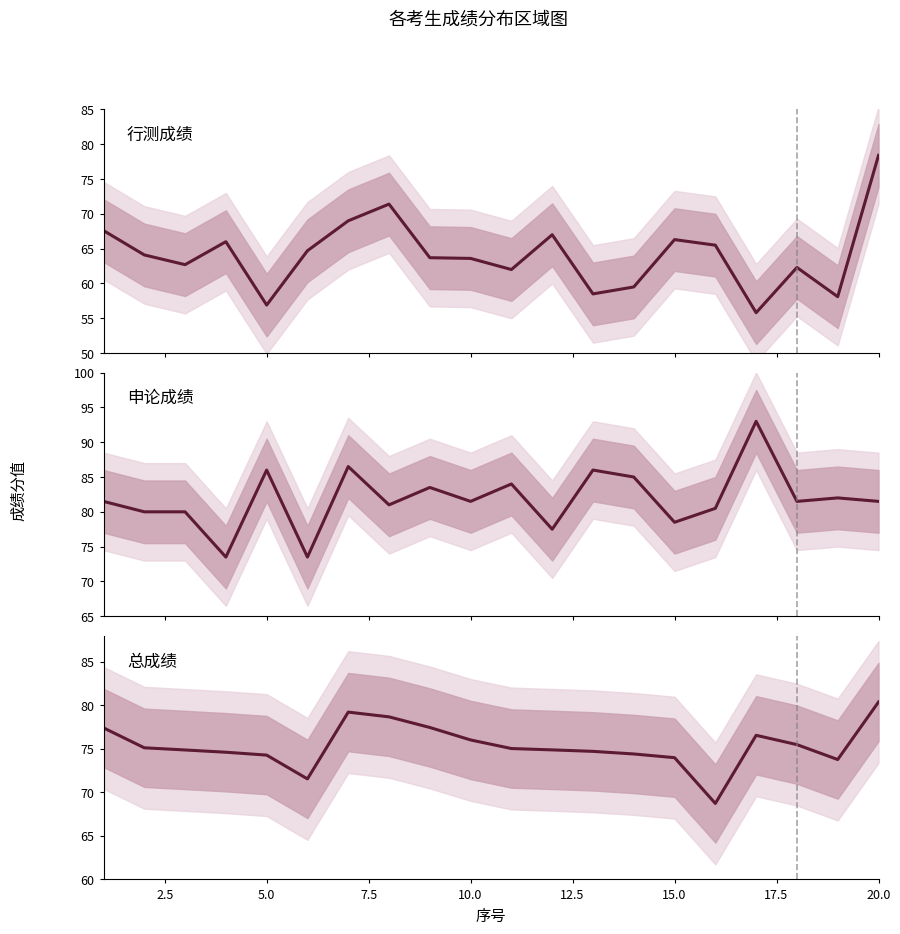

Is the value of 总成绩 at 18 greater than the value of 申论成绩 at 20.0?

No